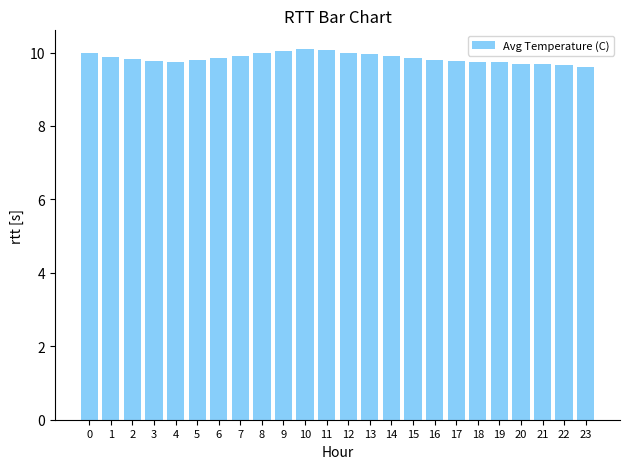

What is the difference between the second highest and minimum values?

0.5